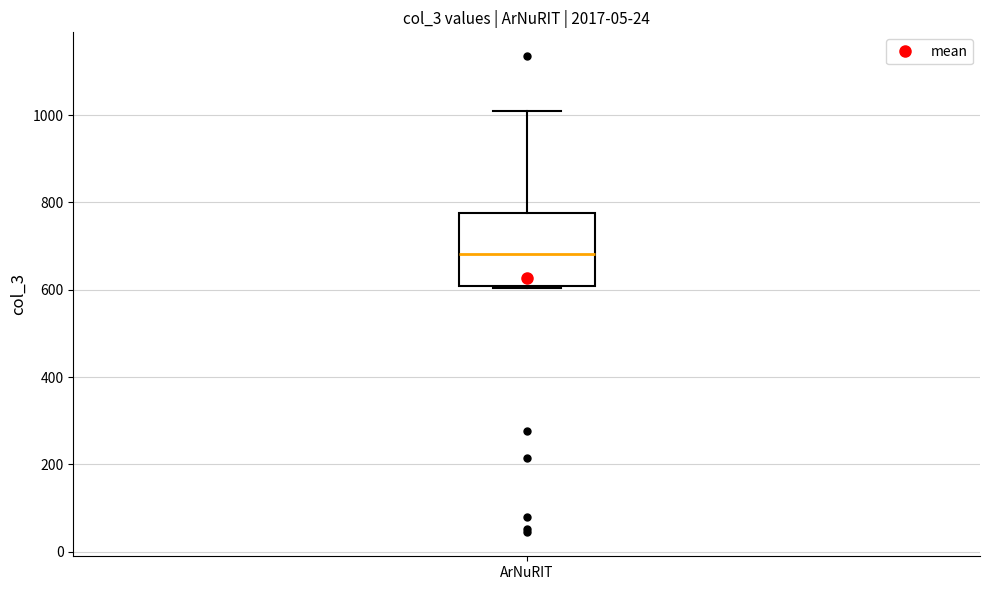

Where does the upper whisker of the box for ArNuRIT end on the y-axis? The values are not printed on the chart, so give them approximately, as read against the axis.

1020